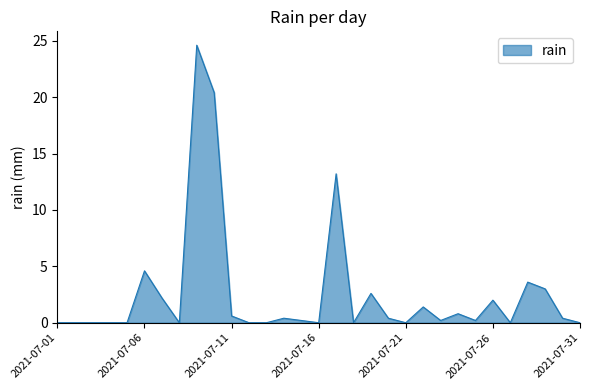

How many lines are shown in the chart?

1